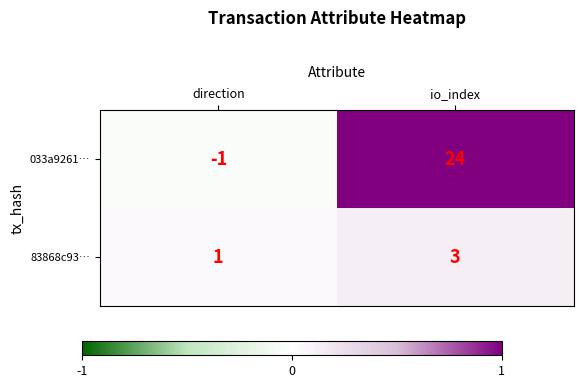

How many series are shown in this chart?

2